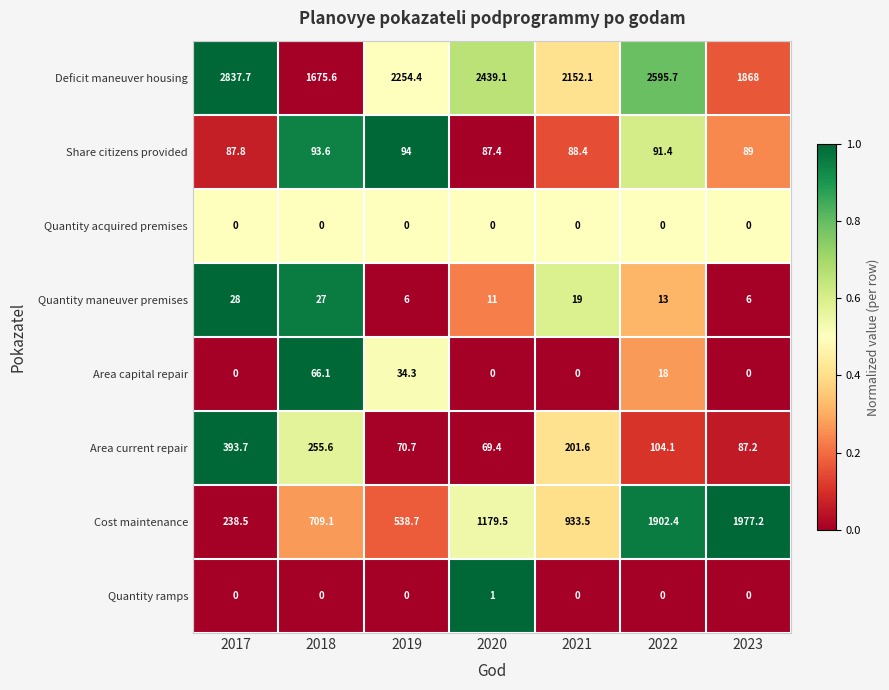

Where is Share citizens provided nearest to the value 90?

2023